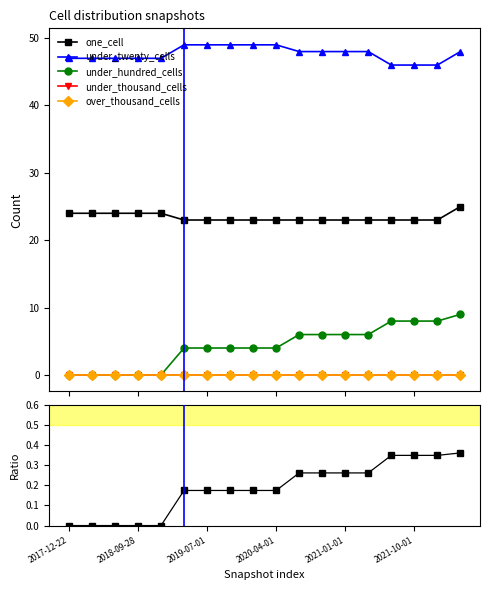

Rank the series by their maximum value, from highest to lowest.

under_twenty_cells, one_cell, under_hundred_cells, under_hundred_cells / one_cell, under_thousand_cells, over_thousand_cells